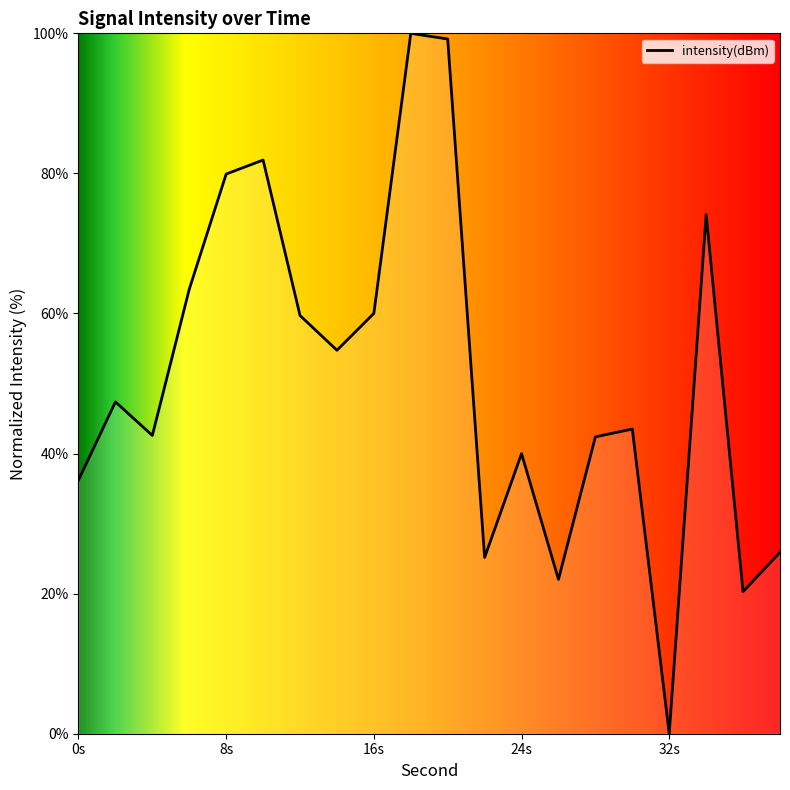

What is the greatest value displayed?

100.0